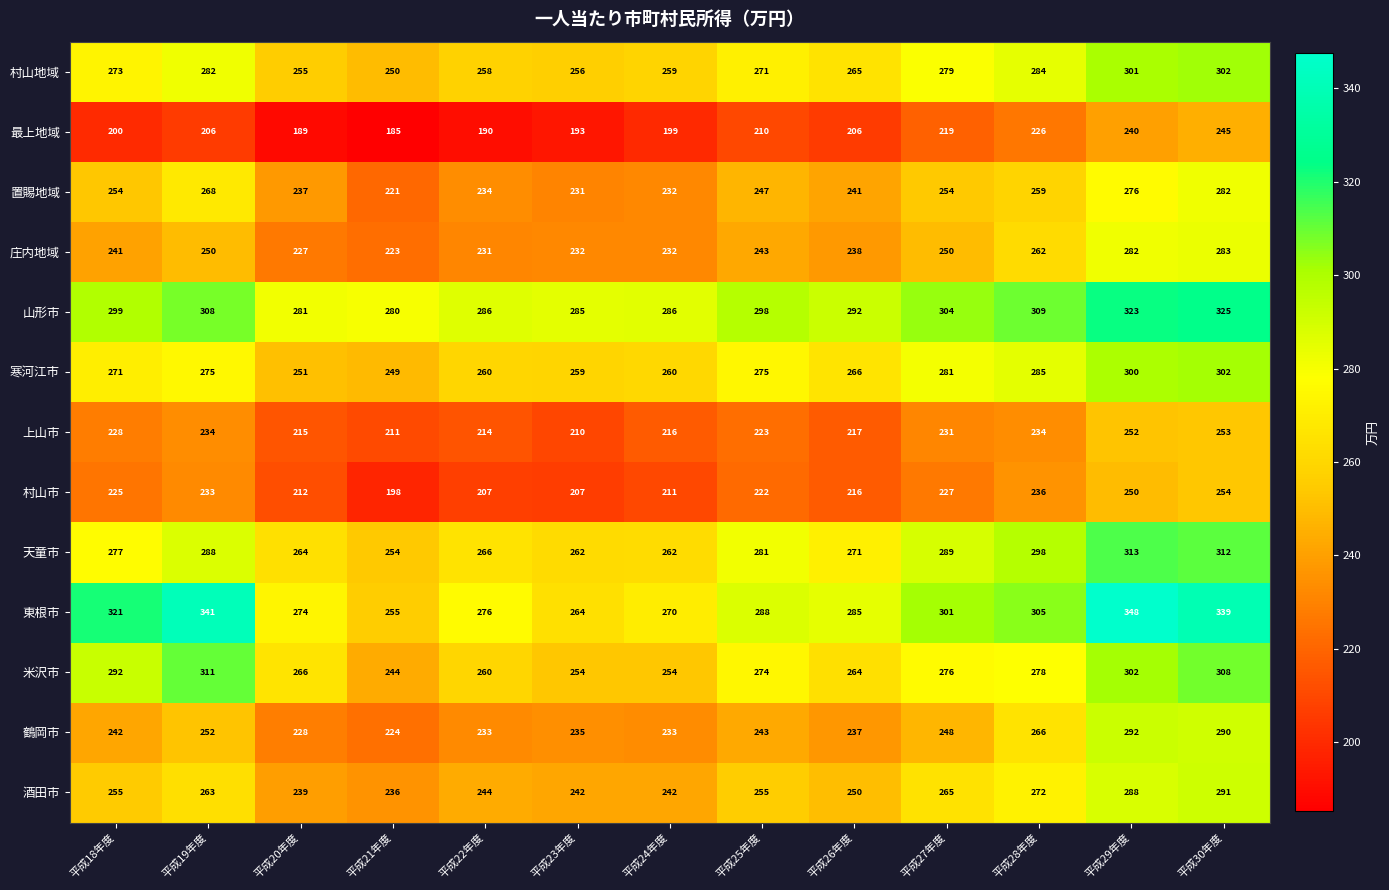

What is the total value across all series at 平成29年度?

3767